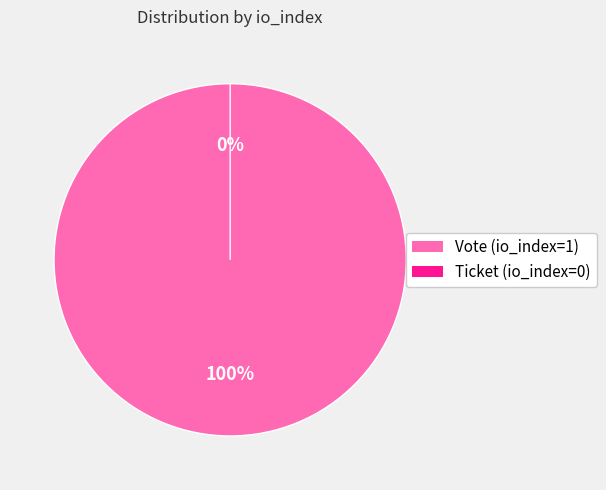

Rank the categories by value from lowest to highest.

Ticket (io_index=0), Vote (io_index=1)